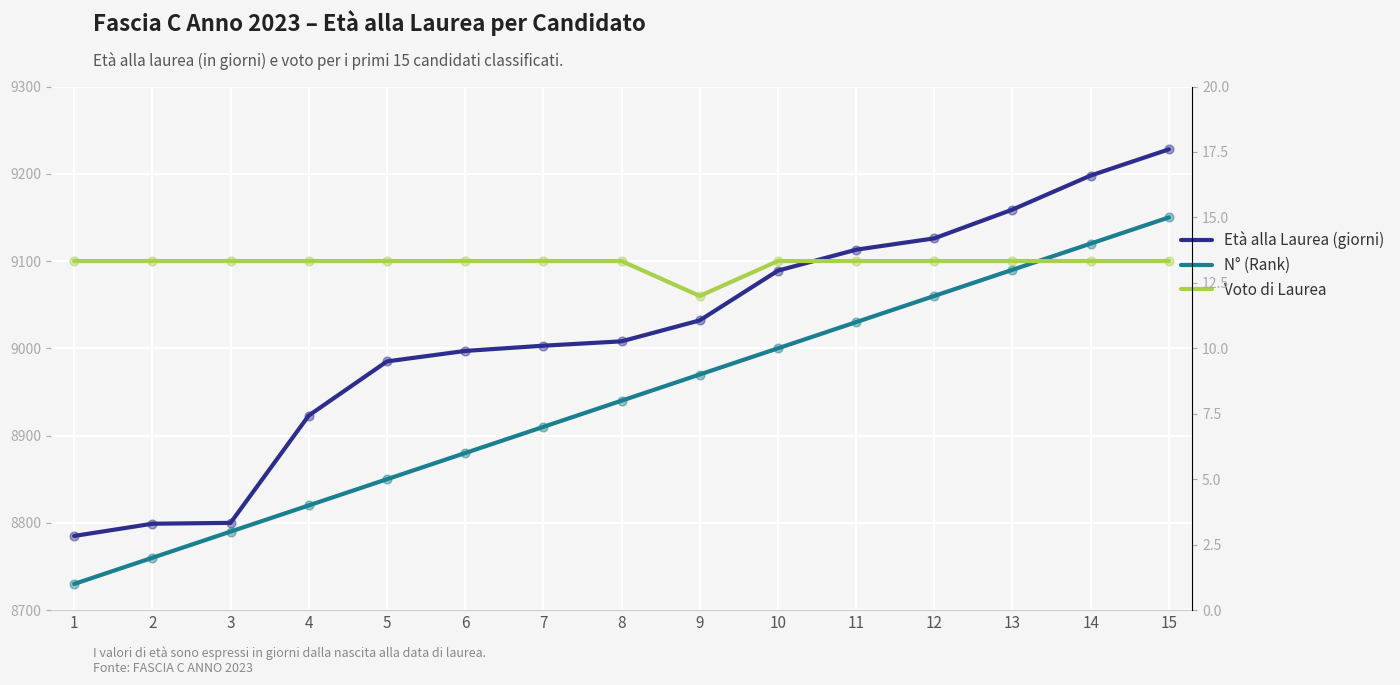

Is the value of Voto di Laurea at 13 greater than the value of Età alla Laurea (giorni) at 3?

No